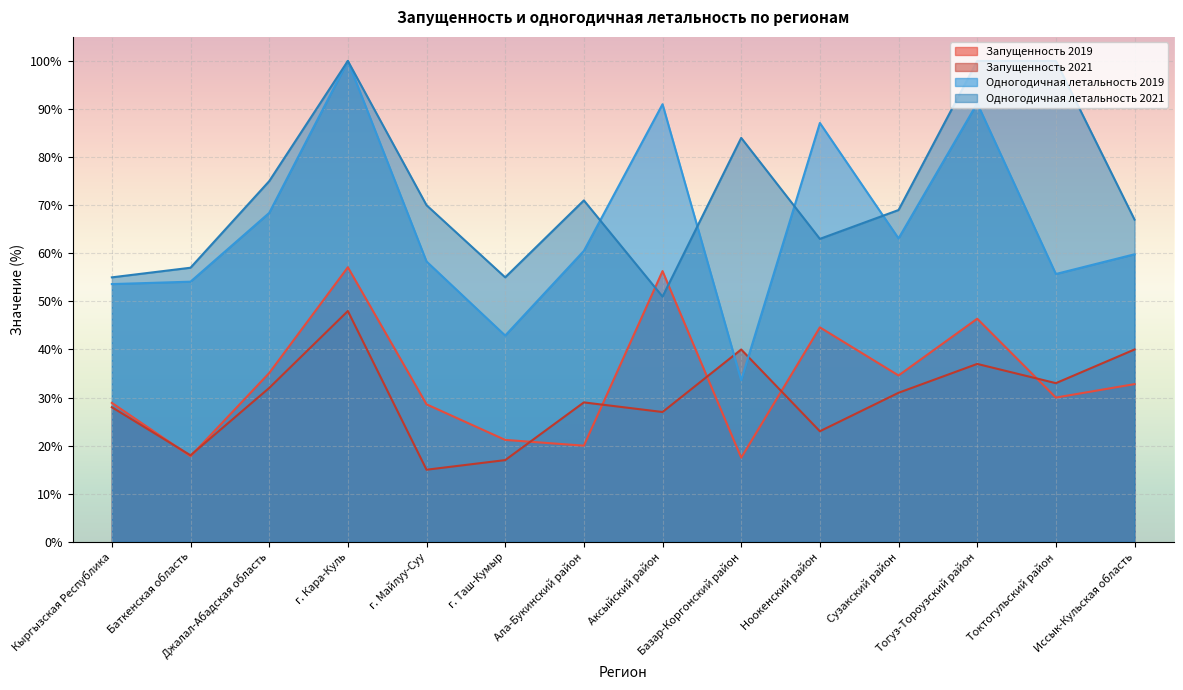

How many values in the Одногодичная летальность 2021 series exceed 70?

6